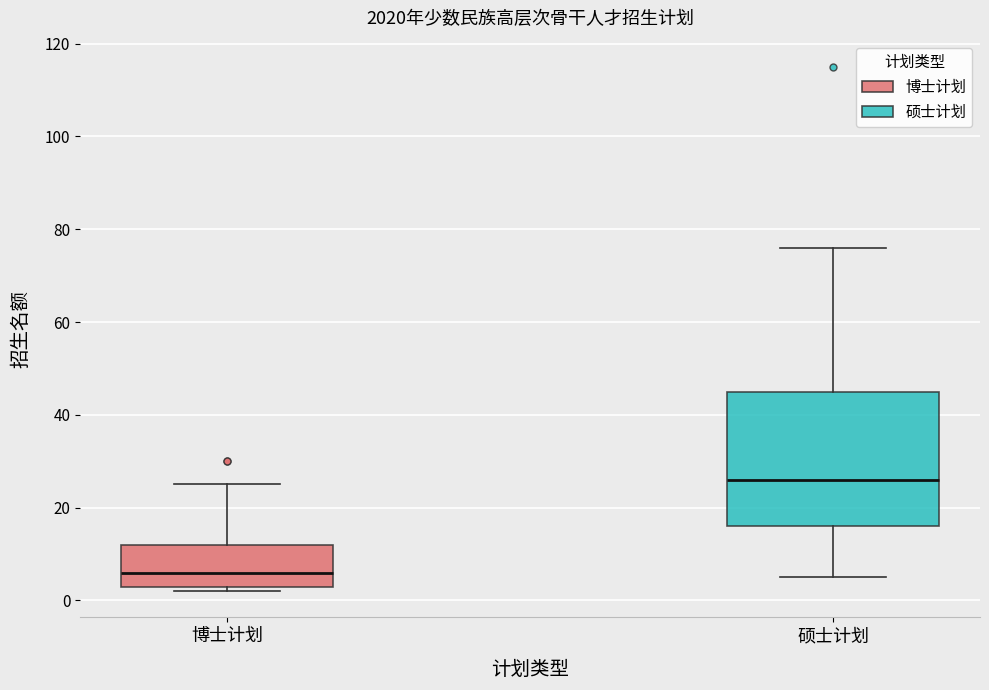

Where is the upper edge of the box for 博士计划 on the y-axis? The values are not printed on the chart, so give them approximately, as read against the axis.

12